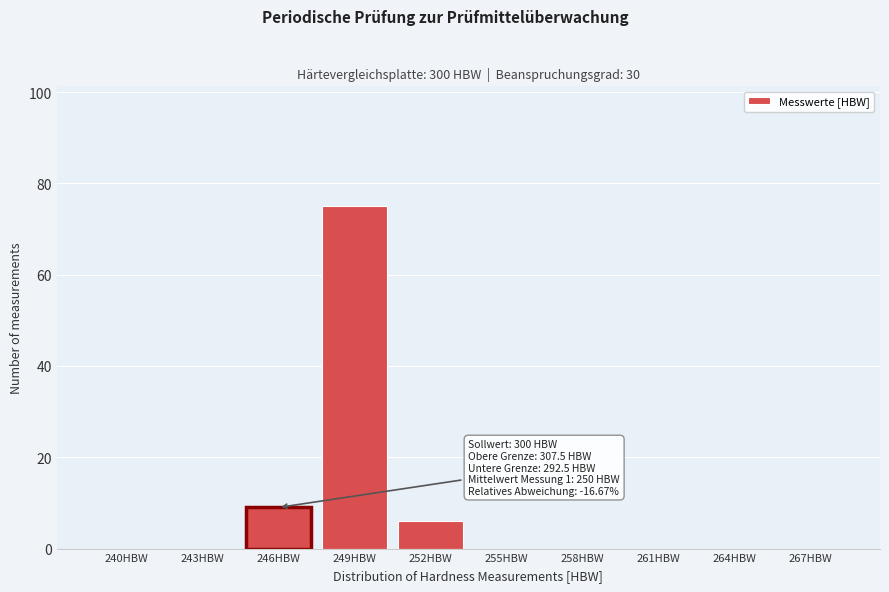

Reading left to right, what are all the values shown in this chart?

240HBW=0	243HBW=0	246HBW=9	249HBW=75	252HBW=6	255HBW=0	258HBW=0	261HBW=0	264HBW=0	267HBW=0